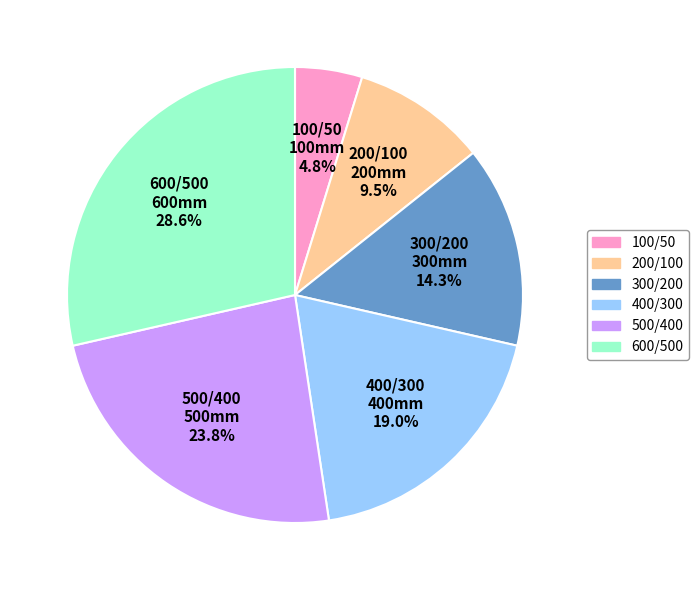

How many slices are in this pie chart?

6